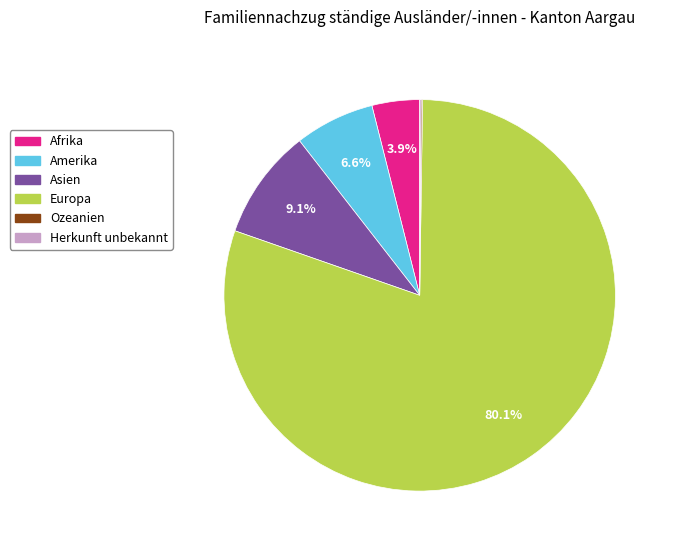

Is the sum of Europa and Afrika greater than half?

Yes